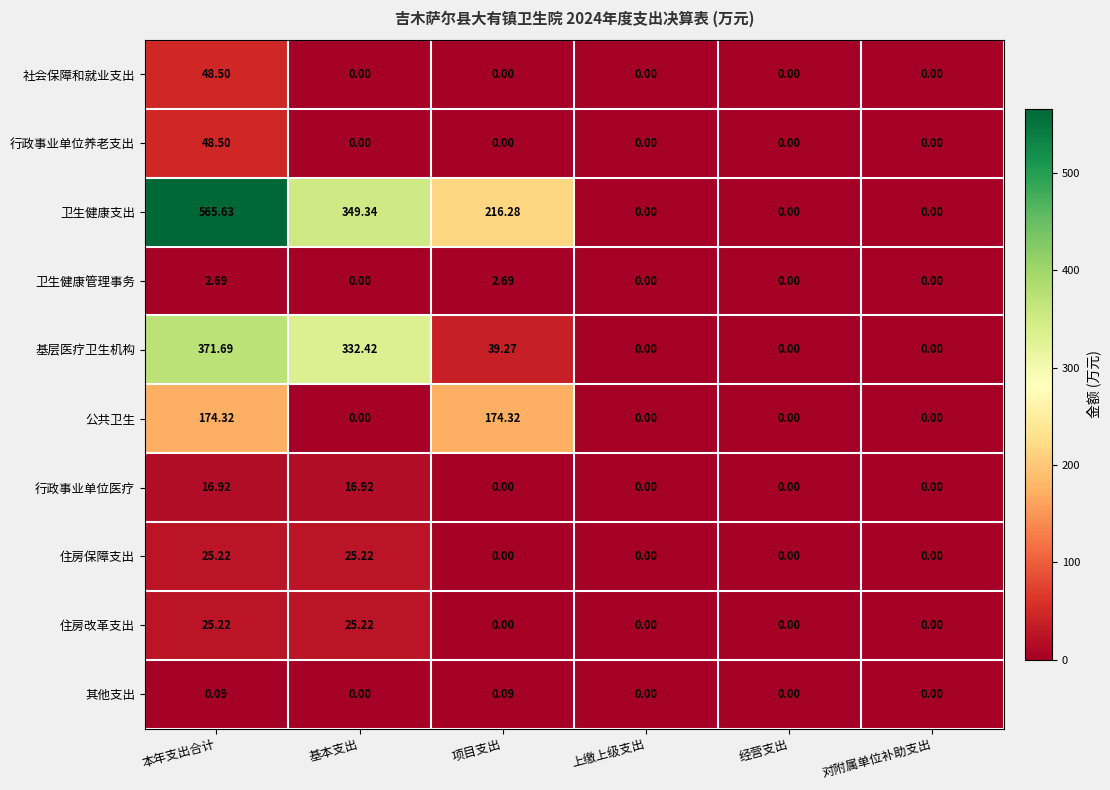

Which category has the highest value in the 基层医疗卫生机构 series?

本年支出合计